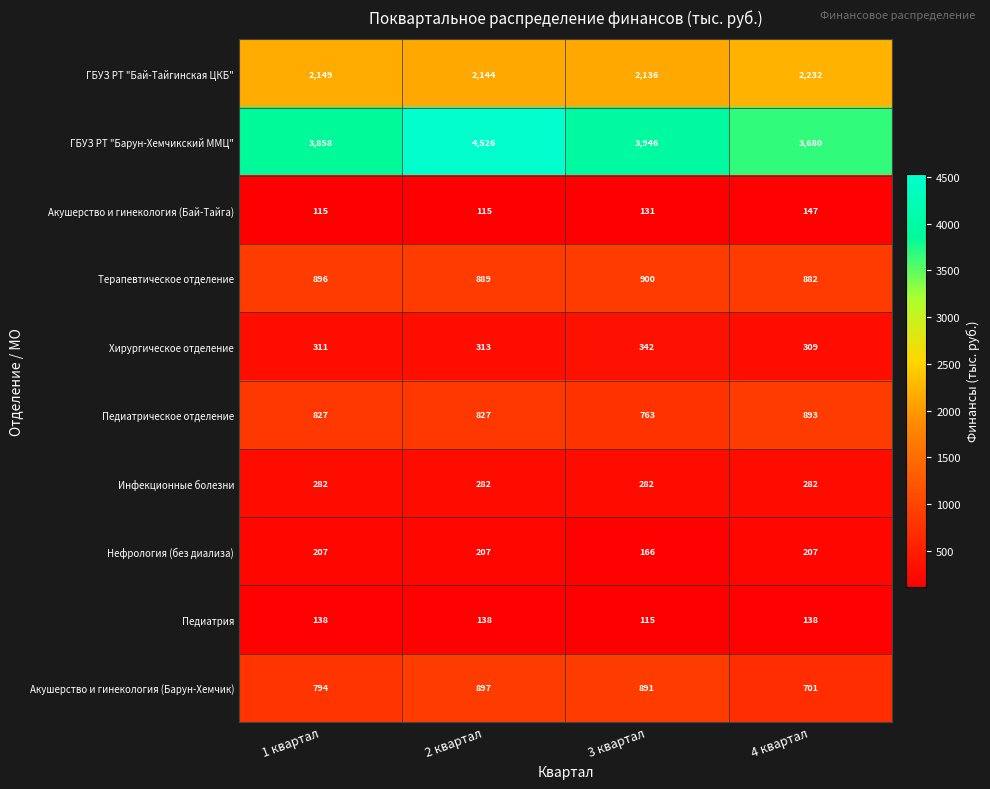

What is the difference between the second highest and minimum values in the Терапевтическое отделение series?

14